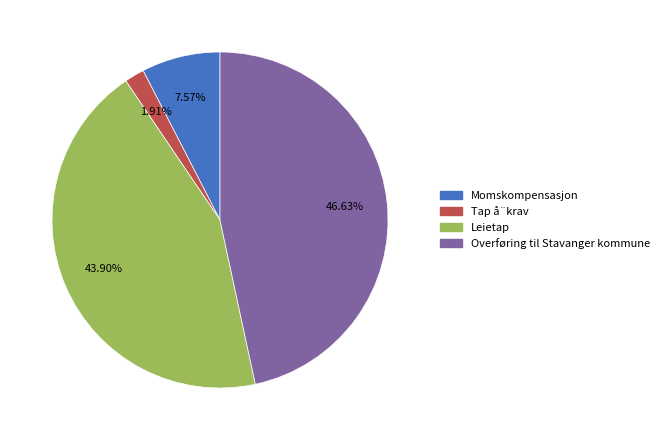

How many slices are in this pie chart?

4